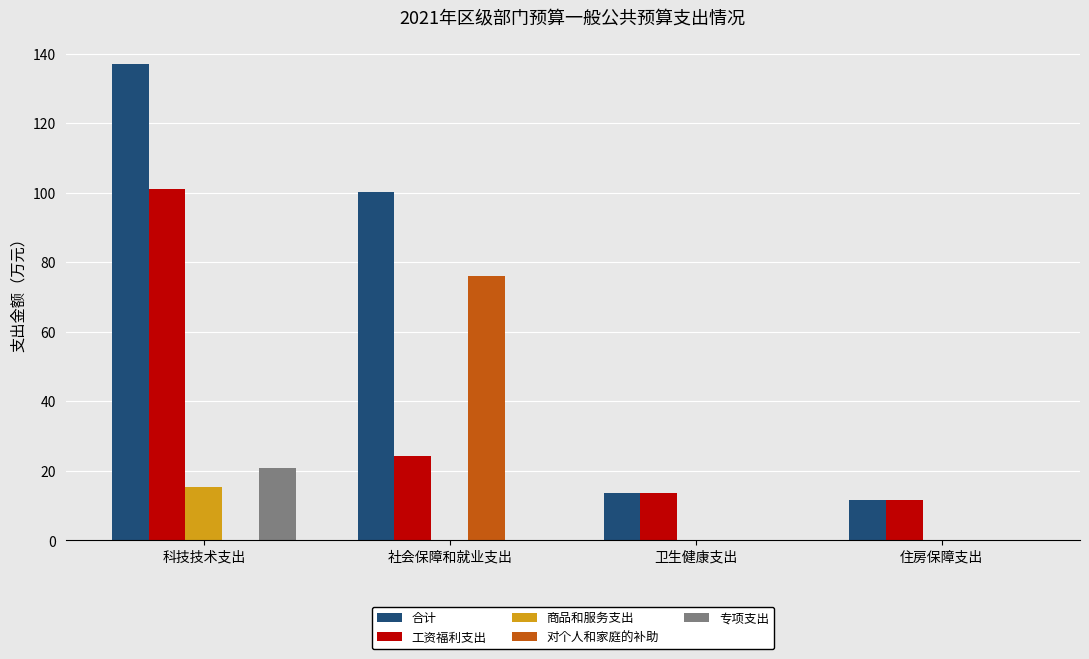

Which series has the largest total across all categories?

合计